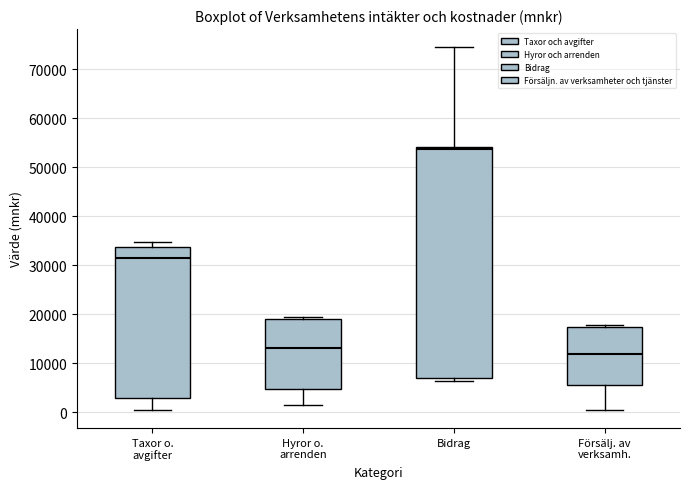

Reading left to right, read every box against the y-axis: the position of its median line, the range the box covers, and the ends of its whiskers. The values are not printed on the chart, so give them approximately, as read against the axis.

Taxor o. avgifter: median 31000, box 3000 to 34000, whiskers 0 to 35000
Hyror o. arrenden: median 13000, box 5000 to 19000, whiskers 1000 to 19000 (just above the box's upper edge)
Bidrag: median 54000 (just below the box's upper edge), box 7000 to 54000, whiskers 6000 to 75000
Försälj. av verksamh.: median 12000, box 5000 to 17000, whiskers 0 to 18000